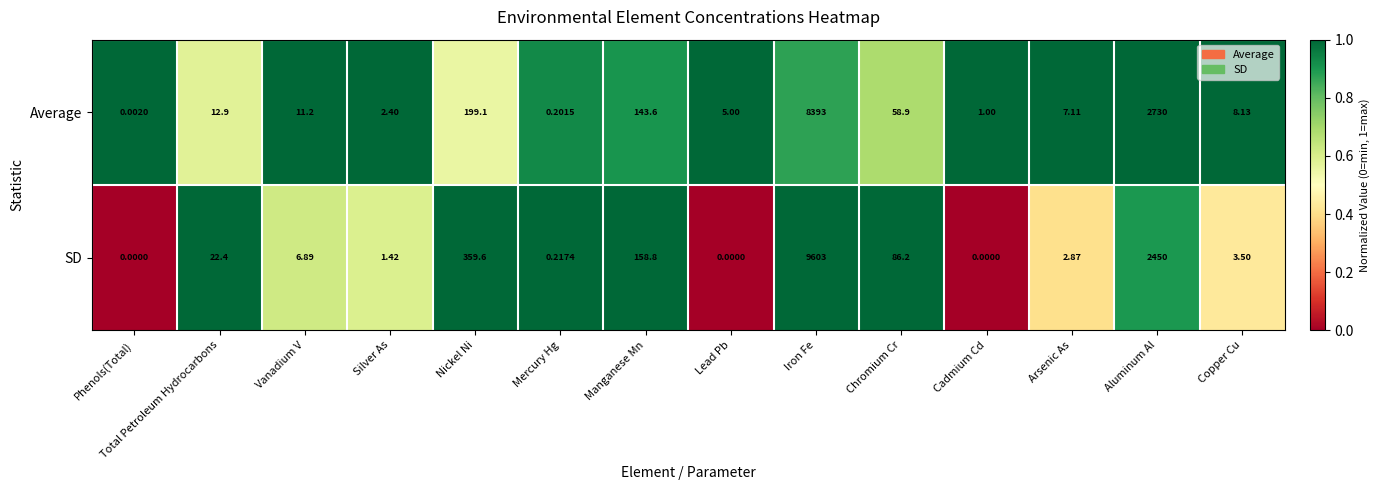

Where is Average nearest to the value 4196?

Aluminum Al